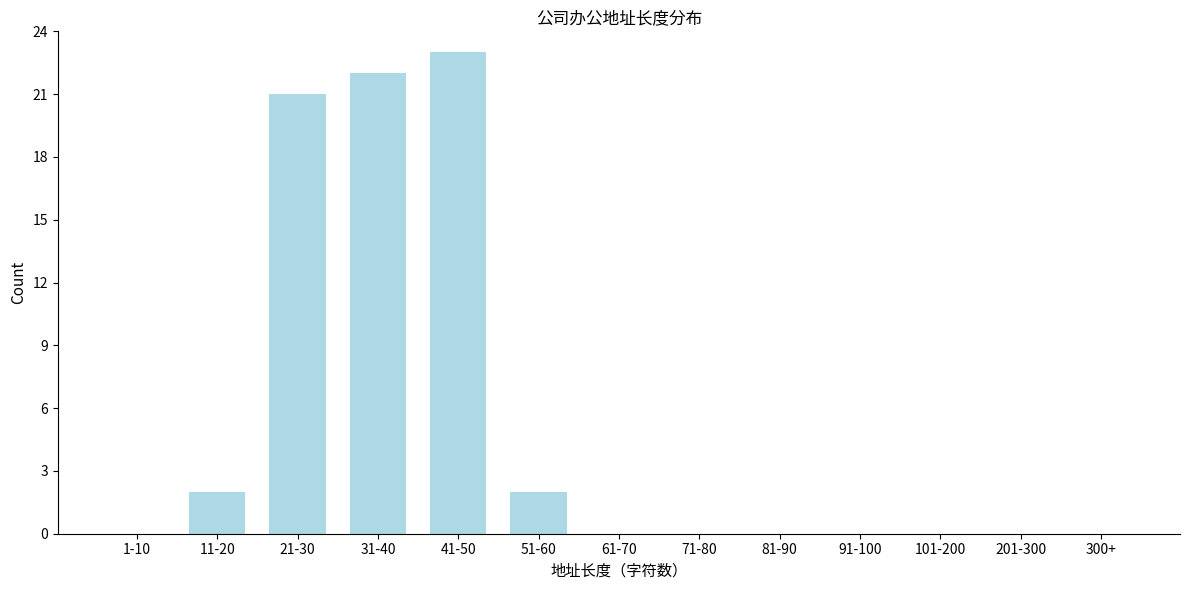

Reading left to right, what are all the values shown in this chart?

1-10=0	11-20=2	21-30=21	31-40=22	41-50=23	51-60=2	61-70=0	71-80=0	81-90=0	91-100=0	101-200=0	201-300=0	300+=0